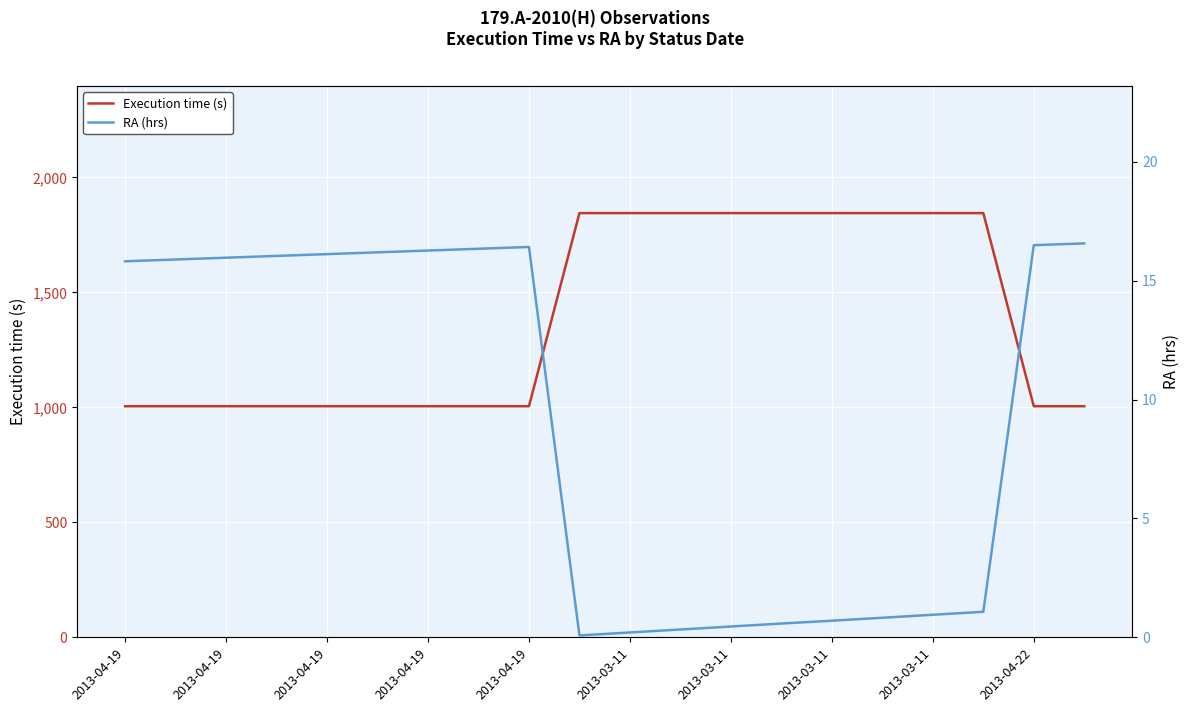

How many lines are shown in the chart?

2